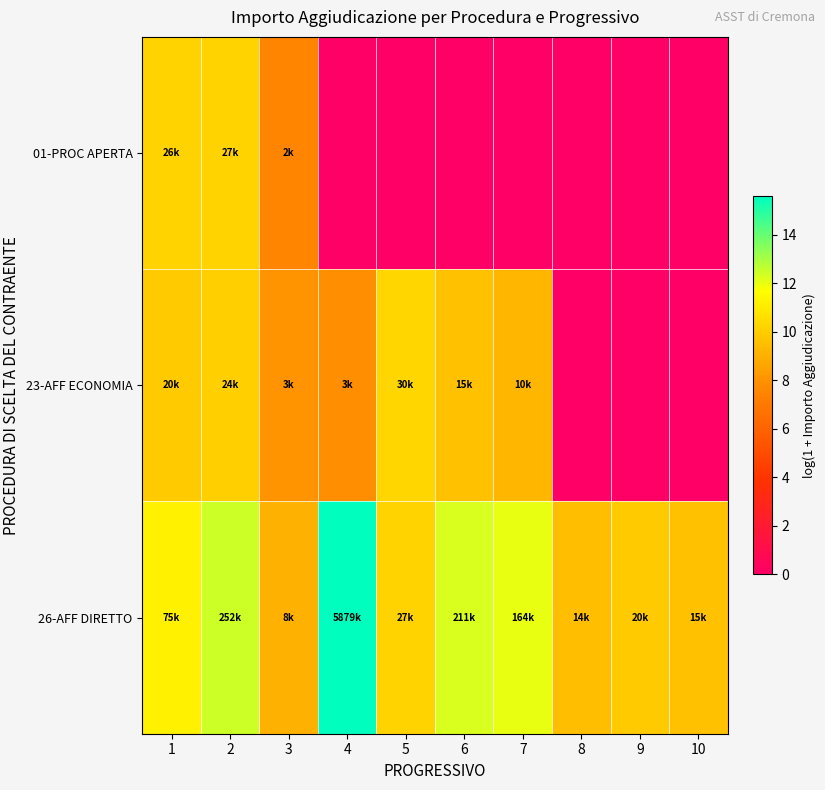

How many series are shown in this chart?

3